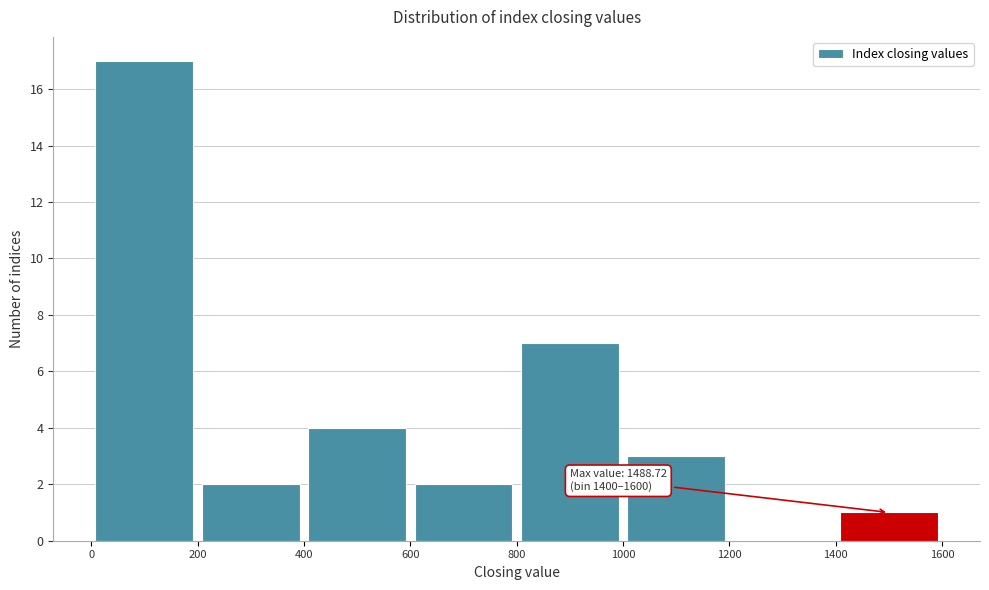

Over which range of the x-axis is the bar tallest?

0 to 200